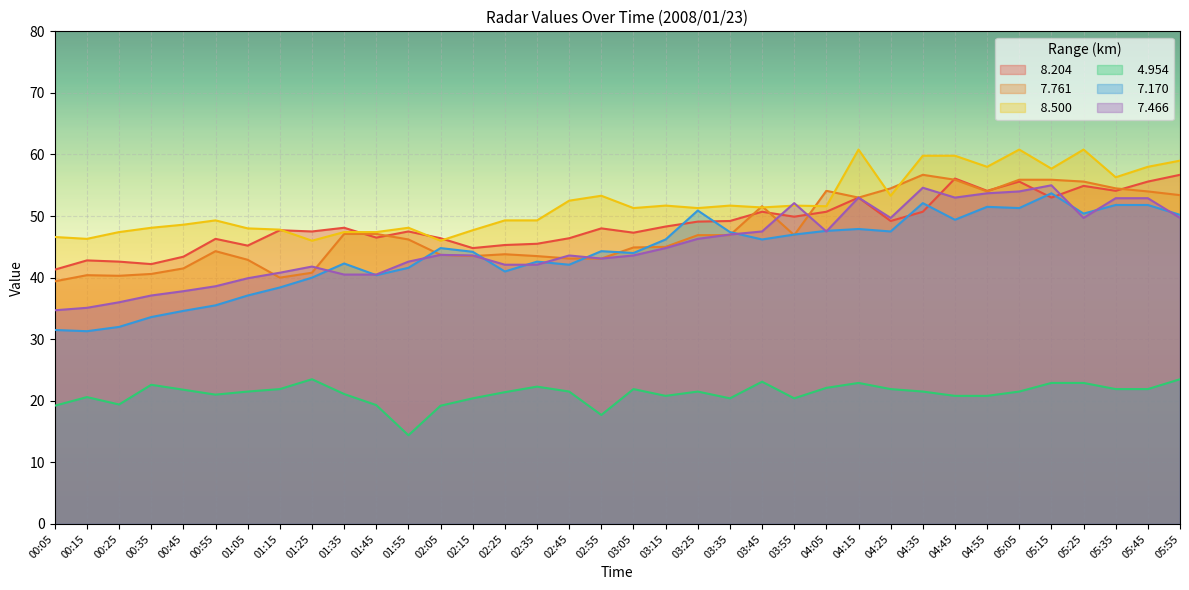

At which category does   7.170 reach its first local peak?

01:35